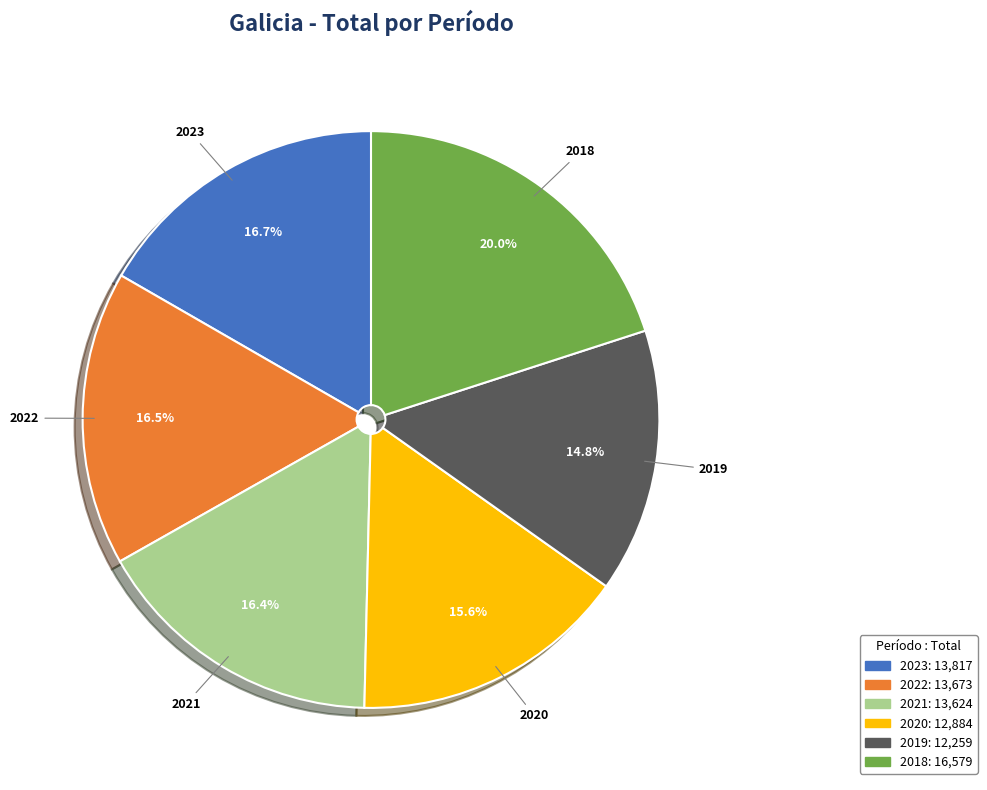

Is there any slice that represents more than half of the pie?

No